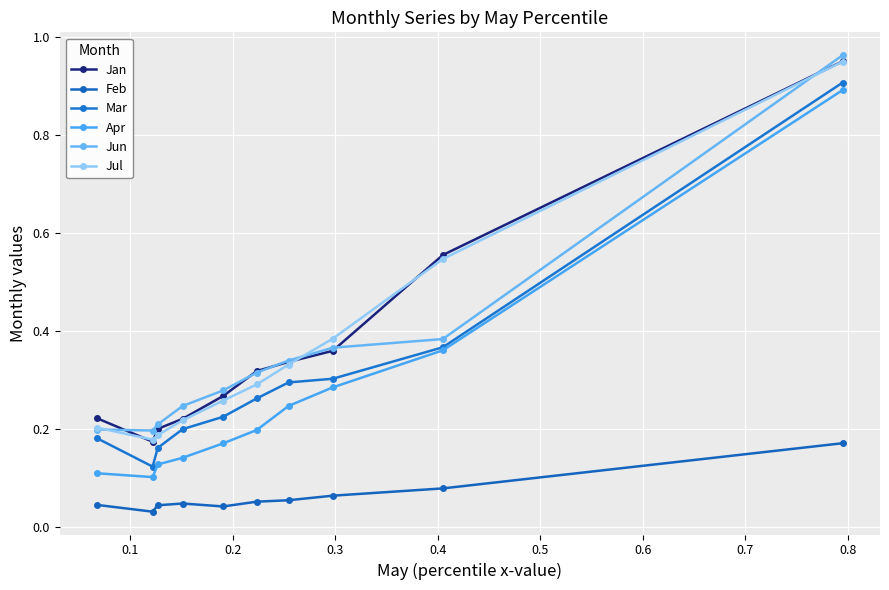

Is this an area chart (filled region under the line)?

No